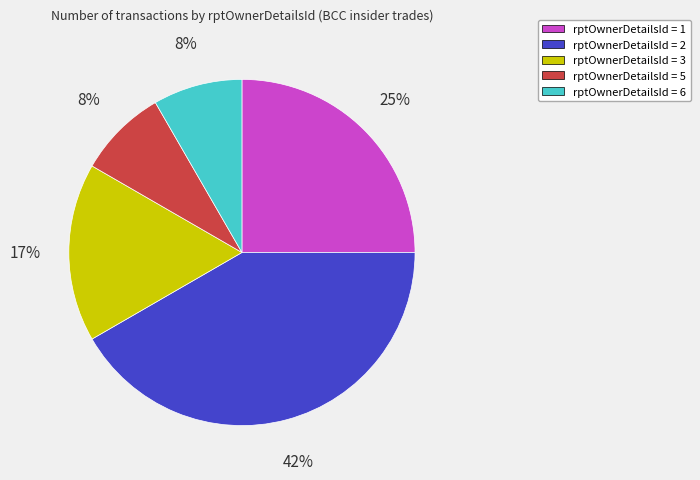

To the nearest percent, what percentage of the pie is rptOwnerDetailsId = 6?

8%